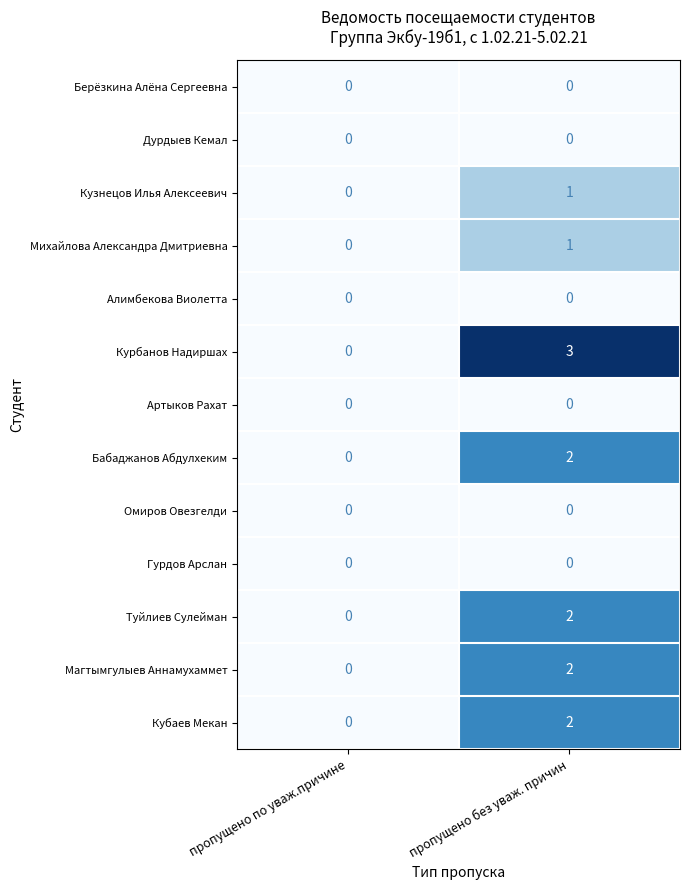

How many data points does each series have?

2